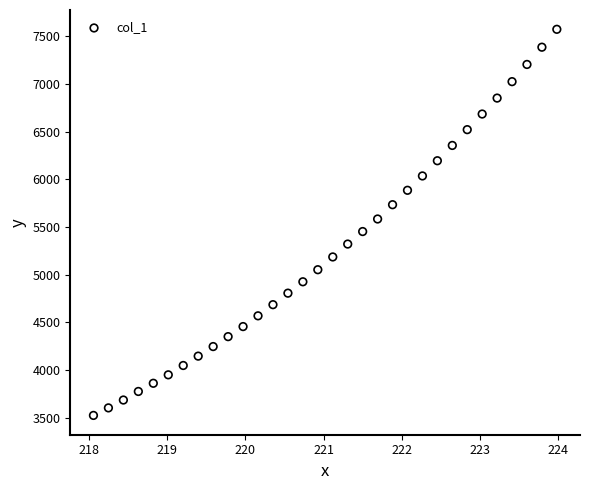

What is the range of Y values (max minus min)?

4050.8